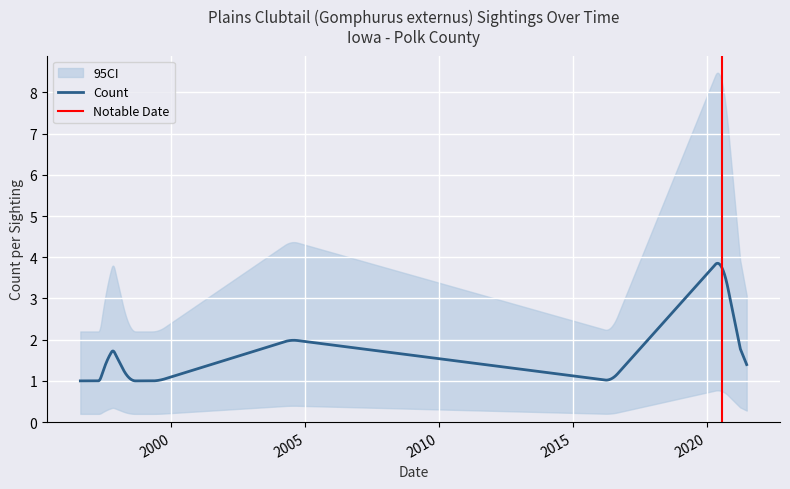

How many series are shown in this chart?

1